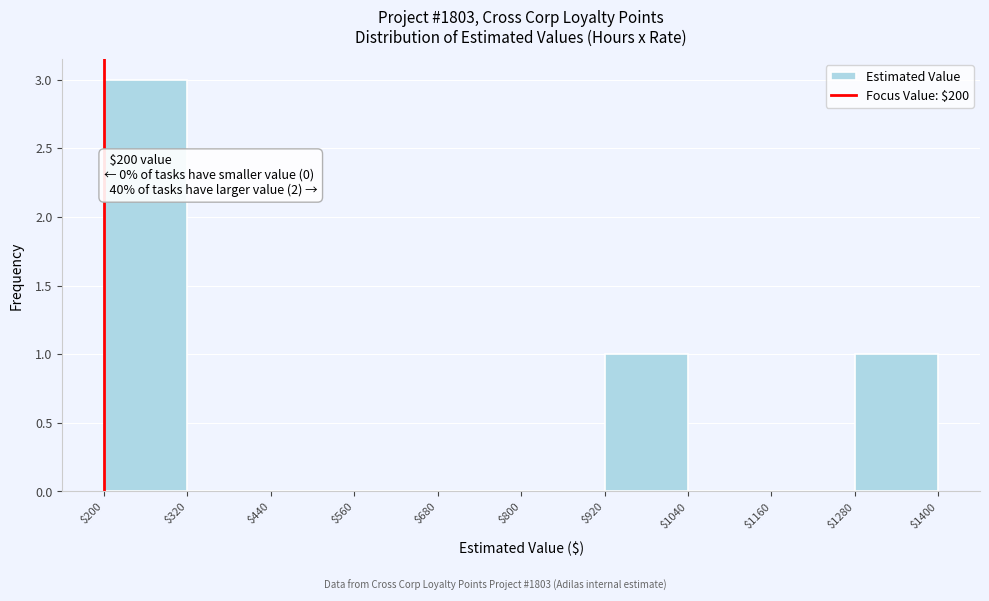

Over which range of the x-axis is the bar tallest?

$200 to $320